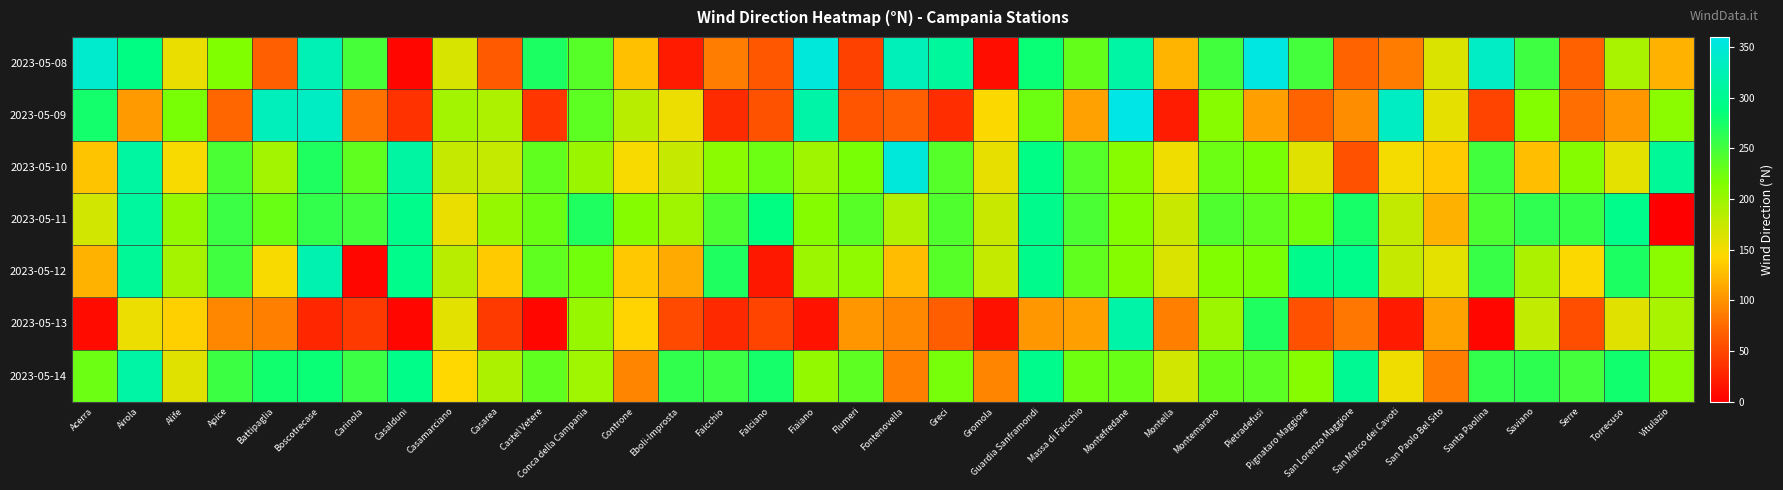

Reading left to right, list all the values displayed in this chart.

2023-05-08: Acerra=343	Airola=291	Alife=156	Apice=216	Battipaglia=68	Boscotrecase=326	Carinola=248	Casalduni=6	Casamarciano=166	Casarea=64	Castel Vetere=272	Conca della Campania=239	Controne=129	Eboli-Improsta=20	Faicchio=87	Falciano=62	Fiaiano=351	Flumeri=47	Fontenovella=329	Greci=308	Gromola=11	Guardia Sanframondi=282	Massa di Faicchio=232	Montefredane=314	Montella=121	Montemarano=251	Pietradefusi=356	Pignataro Maggiore=250	San Lorenzo Maggiore=71	San Marco dei Cavoti=86	San Paolo Bel Sito=165	Santa Paolina=337	Saviano=253	Serre=69	Torrecuso=192	Vitulazio=120
2023-05-09: Acerra=277	Airola=106	Alife=220	Apice=73	Battipaglia=330	Boscotrecase=336	Carinola=80	Casalduni=36	Casamarciano=196	Casarea=190	Castel Vetere=39	Conca della Campania=235	Controne=184	Eboli-Improsta=154	Faicchio=31	Falciano=59	Fiaiano=316	Flumeri=60	Fontenovella=68	Greci=33	Gromola=146	Guardia Sanframondi=226	Massa di Faicchio=109	Montefredane=360	Montella=21	Montemarano=211	Pietradefusi=108	Pignataro Maggiore=71	San Lorenzo Maggiore=97	San Marco dei Cavoti=336	San Paolo Bel Sito=158	Santa Paolina=49	Saviano=214	Serre=78	Torrecuso=102	Vitulazio=209
2023-05-10: Acerra=131	Airola=311	Alife=147	Apice=246	Battipaglia=196	Boscotrecase=270	Carinola=234	Casalduni=313	Casamarciano=176	Casarea=177	Castel Vetere=233	Conca della Campania=201	Controne=148	Eboli-Improsta=176	Faicchio=210	Falciano=227	Fiaiano=198	Flumeri=220	Fontenovella=351	Greci=240	Gromola=157	Guardia Sanframondi=292	Massa di Faicchio=240	Montefredane=211	Montella=152	Montemarano=227	Pietradefusi=220	Pignataro Maggiore=161	San Lorenzo Maggiore=58	San Marco dei Cavoti=150	San Paolo Bel Sito=136	Santa Paolina=251	Saviano=128	Serre=212	Torrecuso=159	Vitulazio=306
2023-05-11: Acerra=170	Airola=310	Alife=204	Apice=255	Battipaglia=228	Boscotrecase=259	Carinola=249	Casalduni=296	Casamarciano=156	Casarea=203	Castel Vetere=228	Conca della Campania=270	Controne=213	Eboli-Improsta=198	Faicchio=245	Falciano=290	Fiaiano=212	Flumeri=238	Fontenovella=188	Greci=242	Gromola=174	Guardia Sanframondi=297	Massa di Faicchio=246	Montefredane=214	Montella=174	Montemarano=242	Pietradefusi=234	Pignataro Maggiore=223	San Lorenzo Maggiore=275	San Marco dei Cavoti=178	San Paolo Bel Sito=119	Santa Paolina=245	Saviano=261	Serre=257	Torrecuso=296	Vitulazio=1
2023-05-12: Acerra=120	Airola=304	Alife=194	Apice=252	Battipaglia=147	Boscotrecase=323	Carinola=6	Casalduni=296	Casamarciano=184	Casarea=135	Castel Vetere=234	Conca della Campania=223	Controne=134	Eboli-Improsta=115	Faicchio=270	Falciano=18	Fiaiano=200	Flumeri=207	Fontenovella=126	Greci=239	Gromola=177	Guardia Sanframondi=297	Massa di Faicchio=233	Montefredane=212	Montella=165	Montemarano=215	Pietradefusi=220	Pignataro Maggiore=297	San Lorenzo Maggiore=296	San Marco dei Cavoti=176	San Paolo Bel Sito=159	Santa Paolina=256	Saviano=191	Serre=146	Torrecuso=272	Vitulazio=209
2023-05-13: Acerra=9	Airola=154	Alife=139	Apice=93	Battipaglia=89	Boscotrecase=28	Carinola=42	Casalduni=5	Casamarciano=160	Casarea=42	Castel Vetere=5	Conca della Campania=202	Controne=142	Eboli-Improsta=53	Faicchio=30	Falciano=49	Fiaiano=14	Flumeri=102	Fontenovella=94	Greci=67	Gromola=13	Guardia Sanframondi=103	Massa di Faicchio=108	Montefredane=316	Montella=88	Montemarano=199	Pietradefusi=270	Pignataro Maggiore=58	San Lorenzo Maggiore=83	San Marco dei Cavoti=19	San Paolo Bel Sito=110	Santa Paolina=6	Saviano=179	Serre=56	Torrecuso=161	Vitulazio=192
2023-05-14: Acerra=227	Airola=314	Alife=161	Apice=254	Battipaglia=279	Boscotrecase=282	Carinola=255	Casalduni=295	Casamarciano=144	Casarea=191	Castel Vetere=234	Conca della Campania=197	Controne=92	Eboli-Improsta=260	Faicchio=255	Falciano=276	Fiaiano=205	Flumeri=235	Fontenovella=88	Greci=221	Gromola=92	Guardia Sanframondi=298	Massa di Faicchio=225	Montefredane=229	Montella=170	Montemarano=232	Pietradefusi=236	Pignataro Maggiore=211	San Lorenzo Maggiore=302	San Marco dei Cavoti=153	San Paolo Bel Sito=86	Santa Paolina=259	Saviano=262	Serre=249	Torrecuso=279	Vitulazio=210